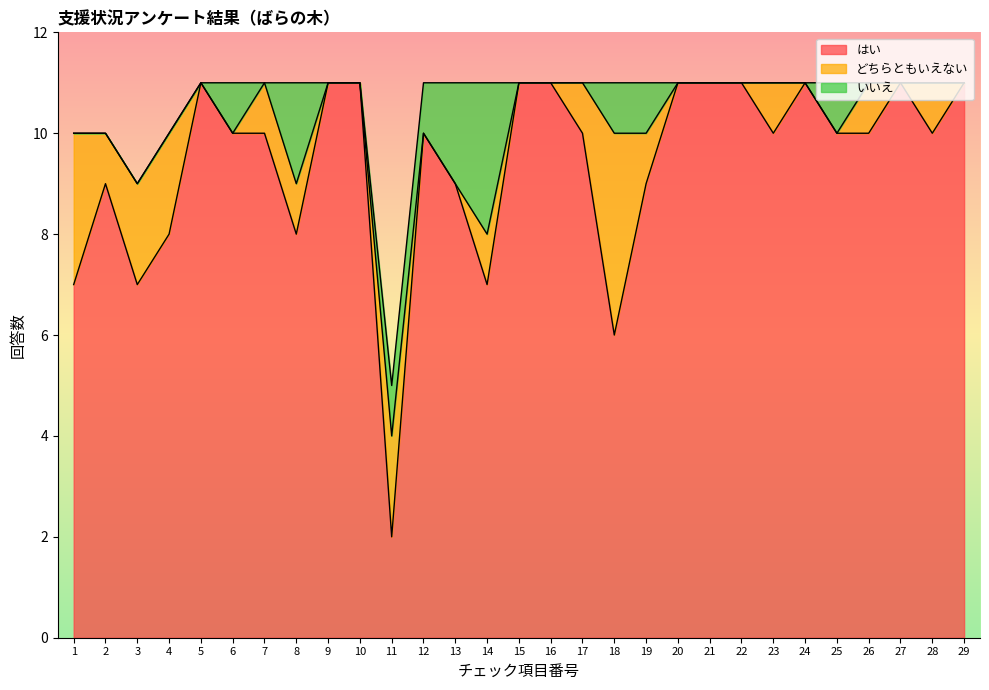

What is the highest value of the いいえ series?

3